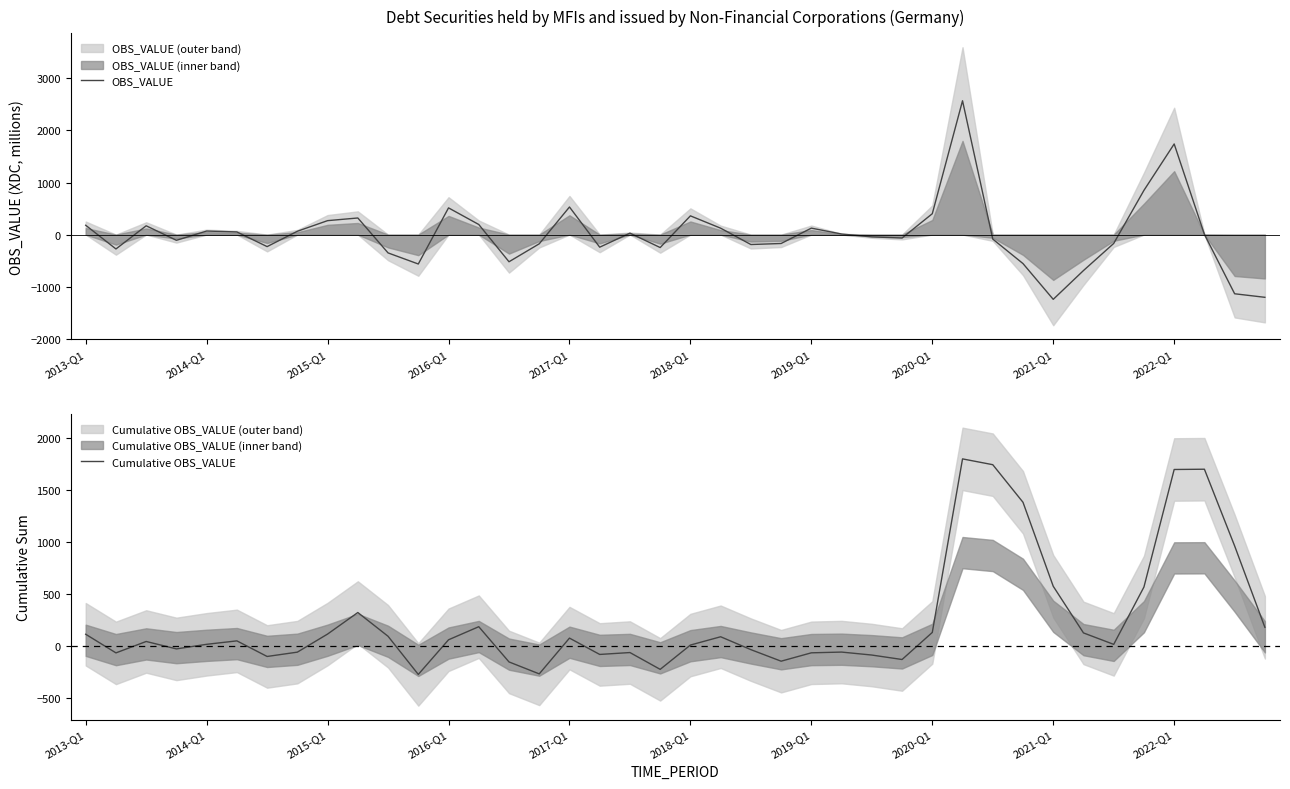

Is it true that OBS_VALUE equals -630.2 at 10?

False